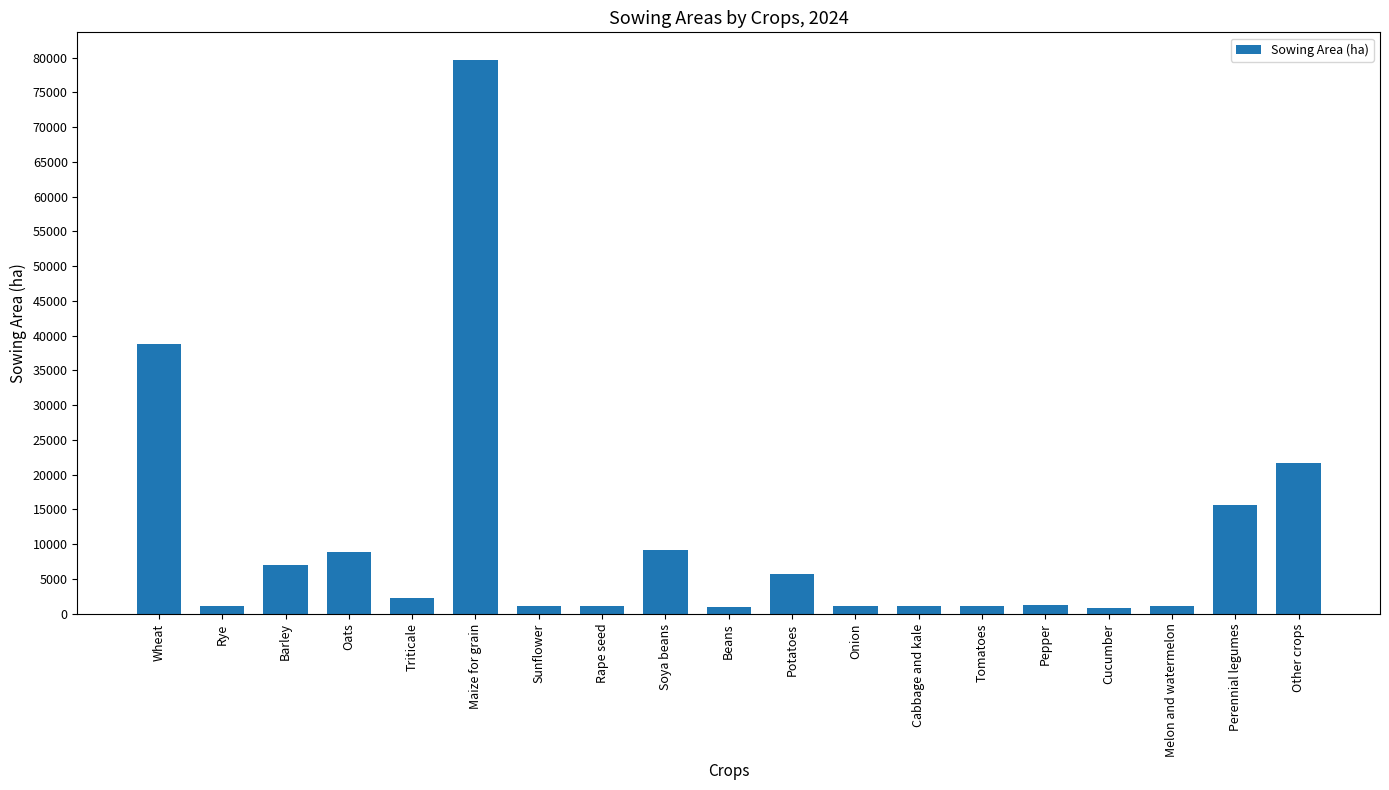

Approximately how many times larger is the value at Potatoes compared to Pepper?

4.3